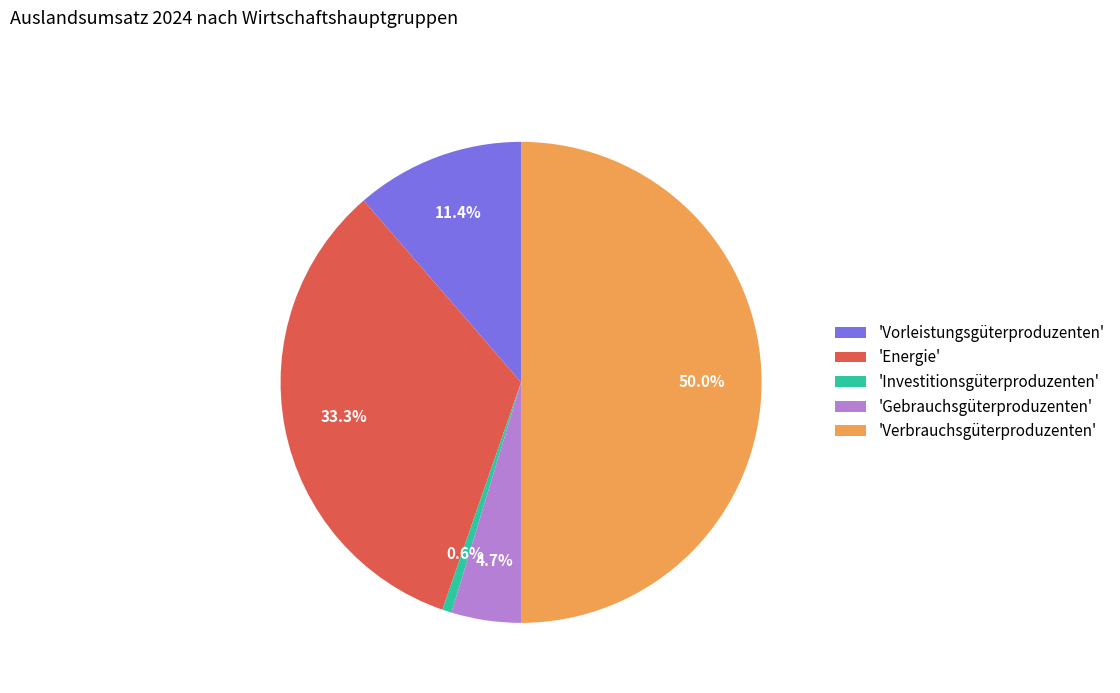

Is the sum of 'Gebrauchsgüterproduzenten' and 'Verbrauchsgüterproduzenten' greater than half?

Yes